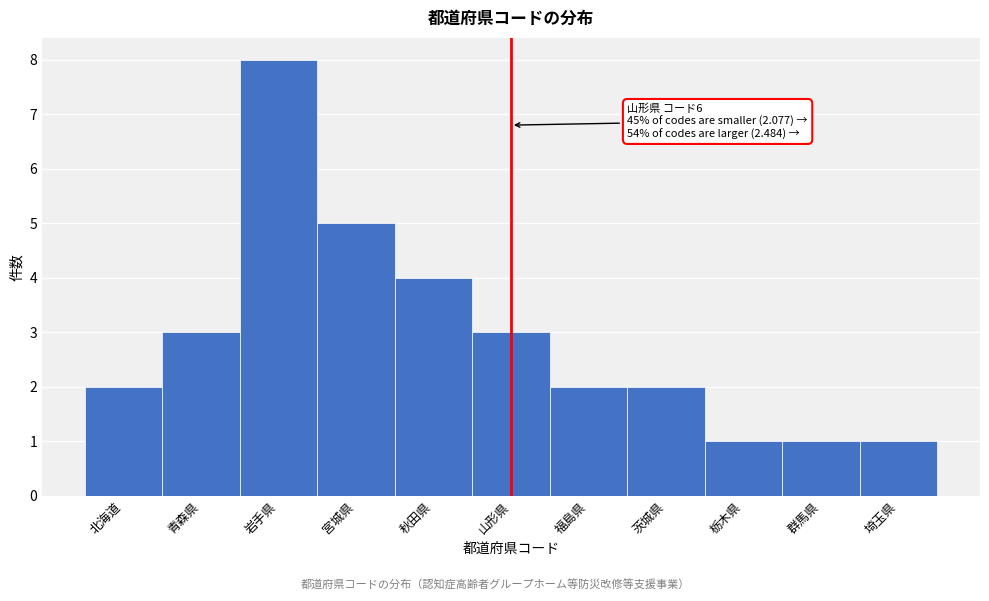

Reading right to left, transcribe all the data shown in this chart.

1	1	1	2	2	3	4	5	8	3	2